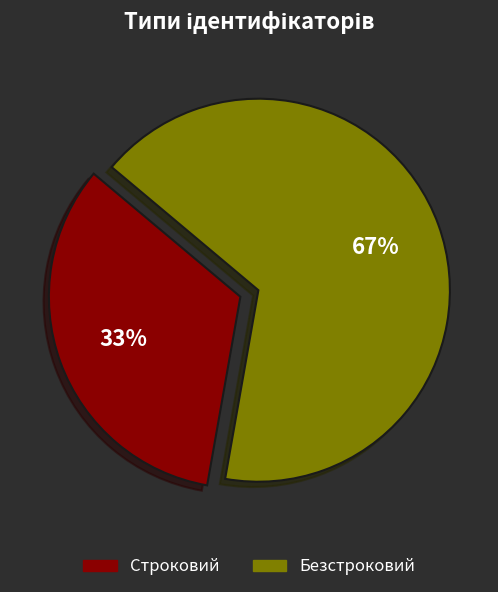

What percentage is the Строковий slice, to the nearest percent?

33%